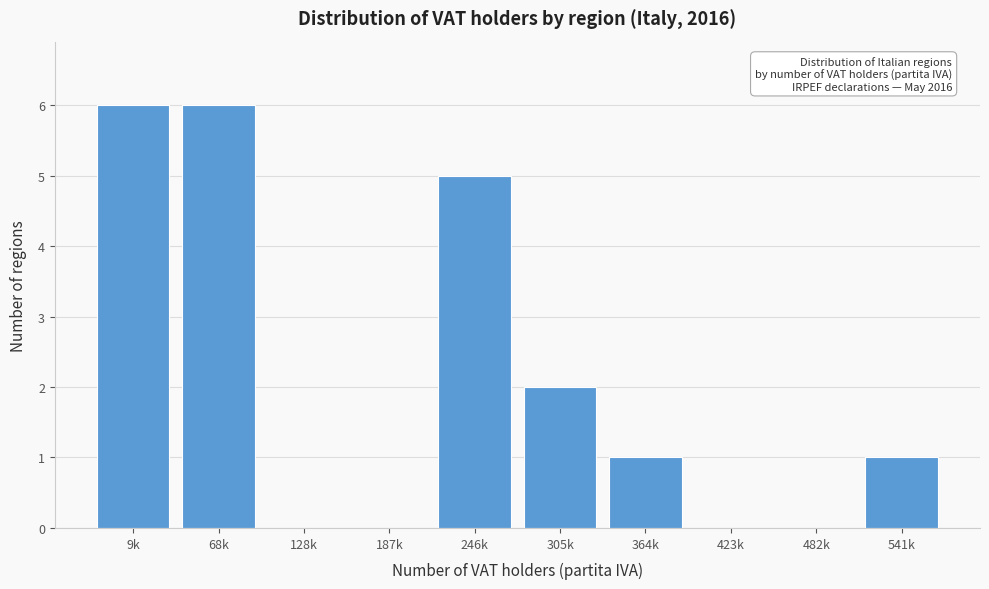

Reading left to right, extract all data points from this chart.

9k=6	68k=6	128k=0	187k=0	246k=5	305k=2	364k=1	423k=0	482k=0	541k=1